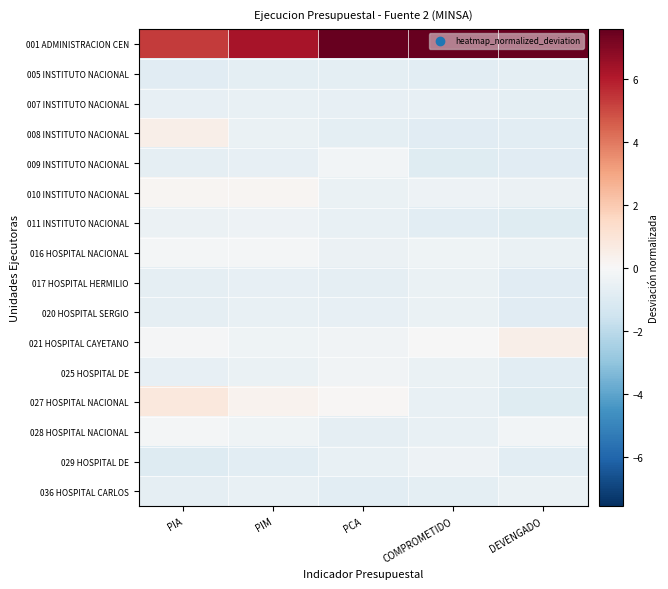

What is the greatest value displayed?

9.5